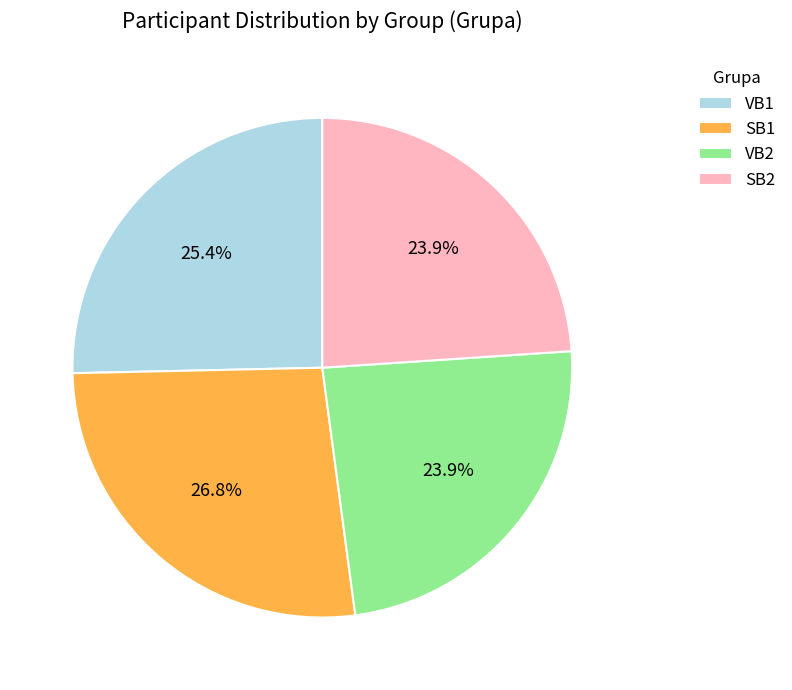

What is the ratio of the value at VB2 to the value at VB1?

0.9